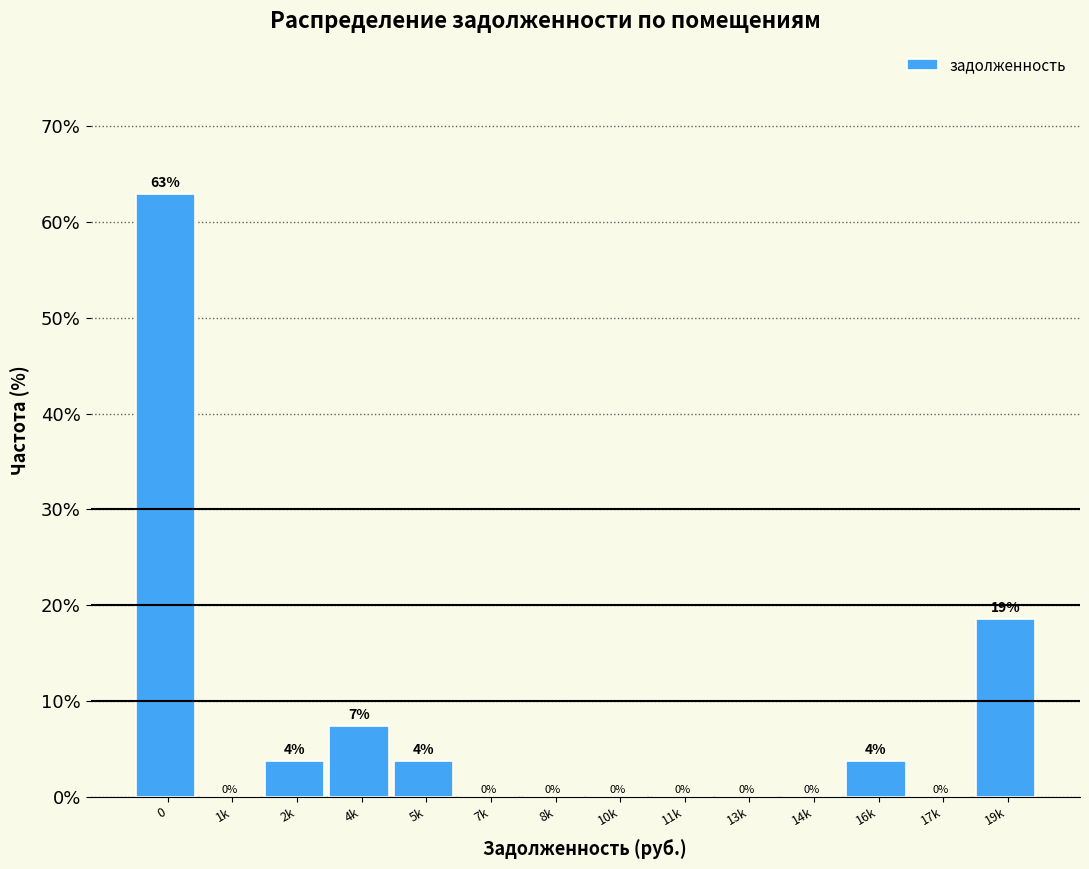

Is it true that the value at 17k is 0.0?

True